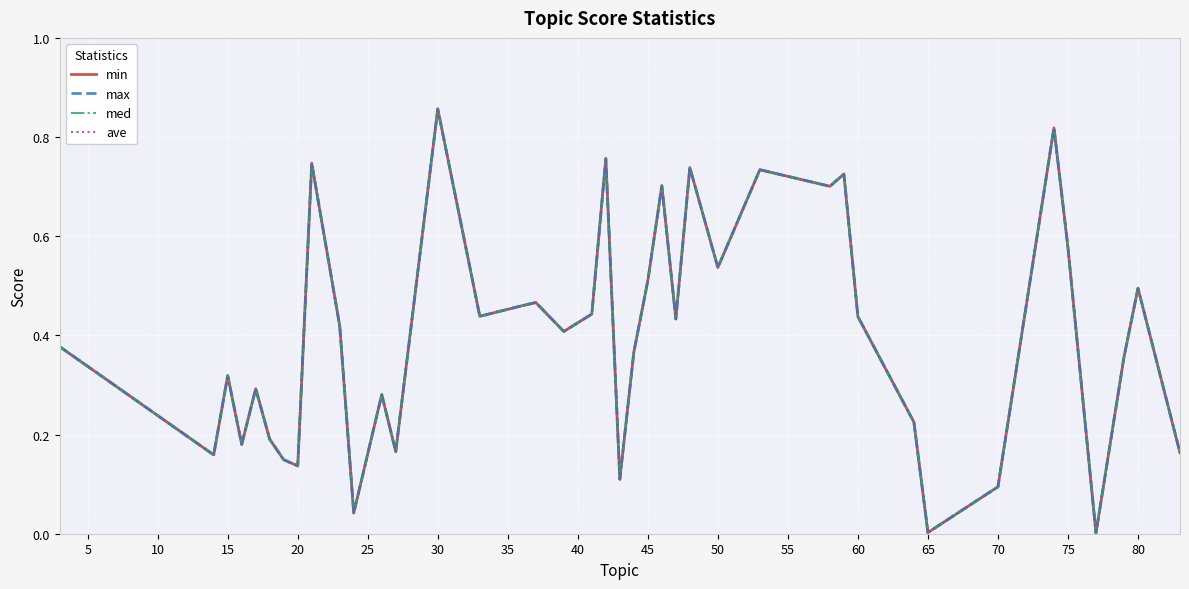

Is this an area chart (filled region under the line)?

No